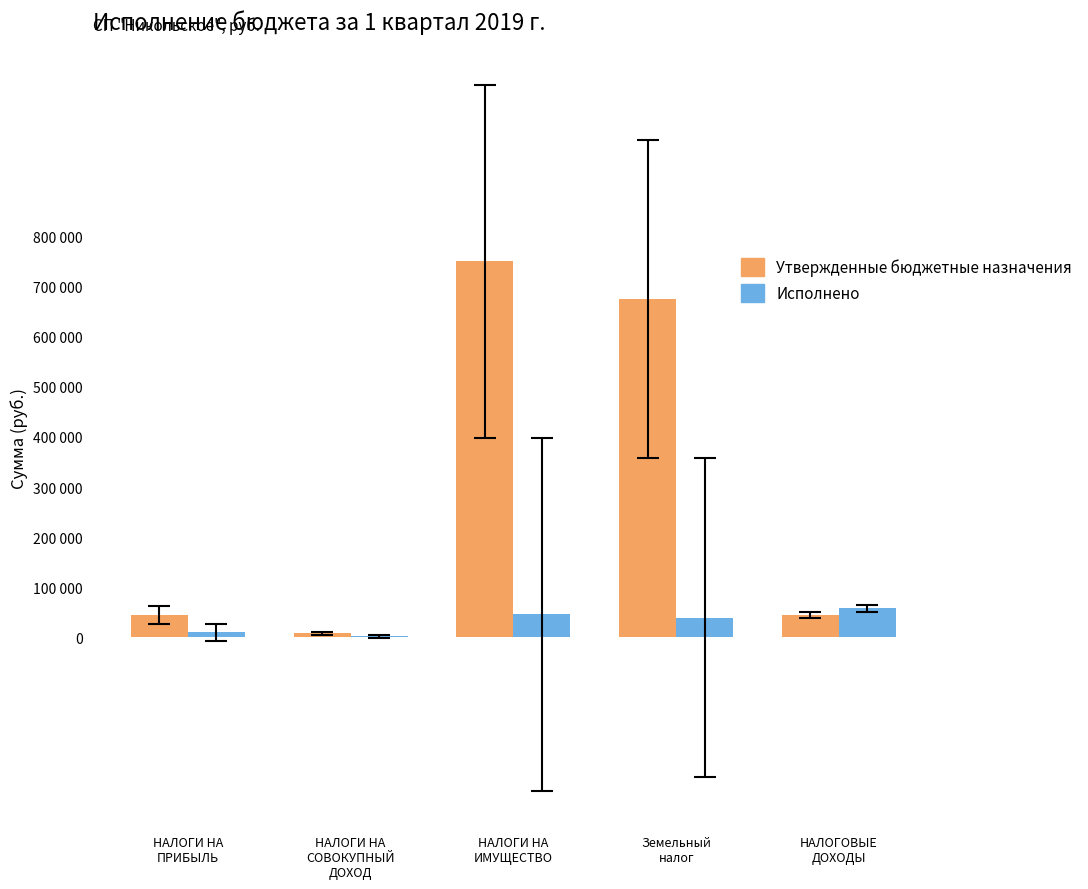

Which category has the lowest value across all series?

НАЛОГИ НА
СОВОКУПНЫЙ
ДОХОД